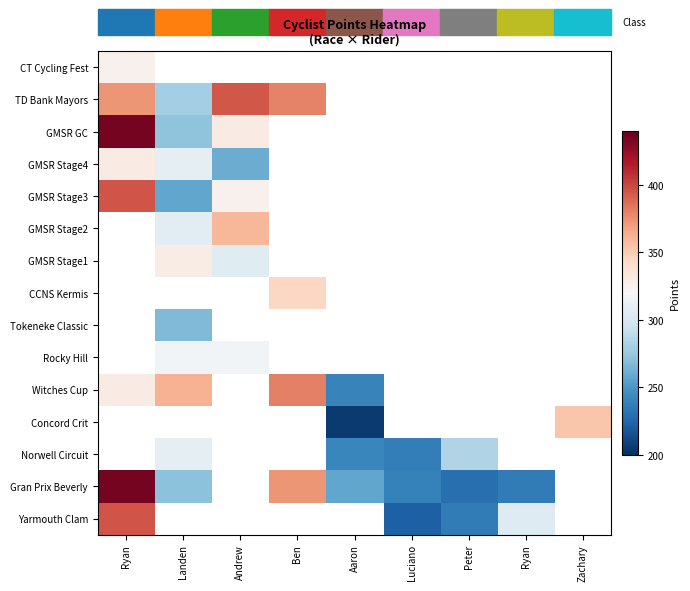

At which label does Gran Prix Beverly reach its peak?

Ryan